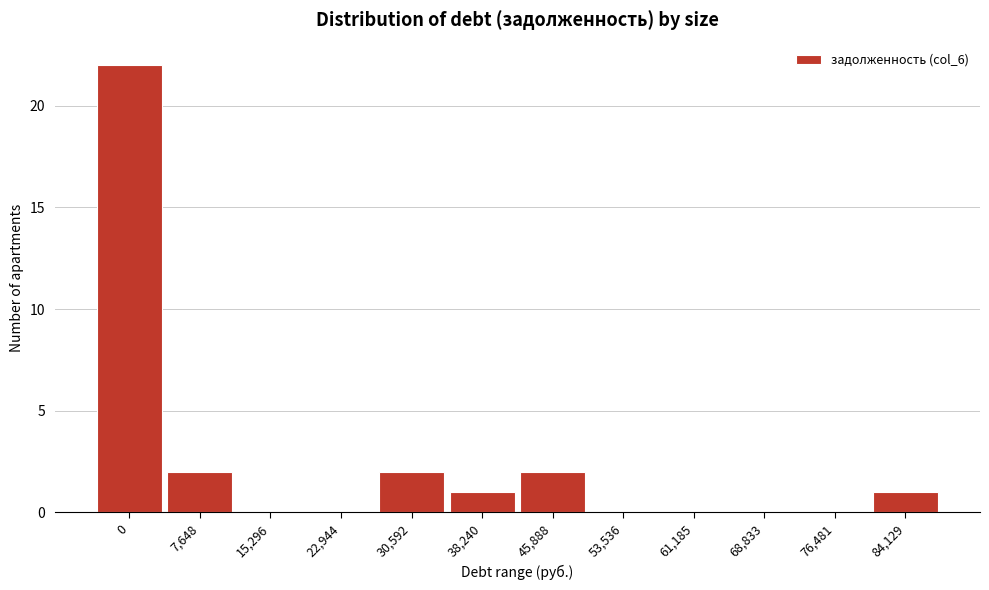

Reading right to left, what are all the values shown in this chart?

84,129=1	76,481=0	68,833=0	61,185=0	53,536=0	45,888=2	38,240=1	30,592=2	22,944=0	15,296=0	7,648=2	0=22